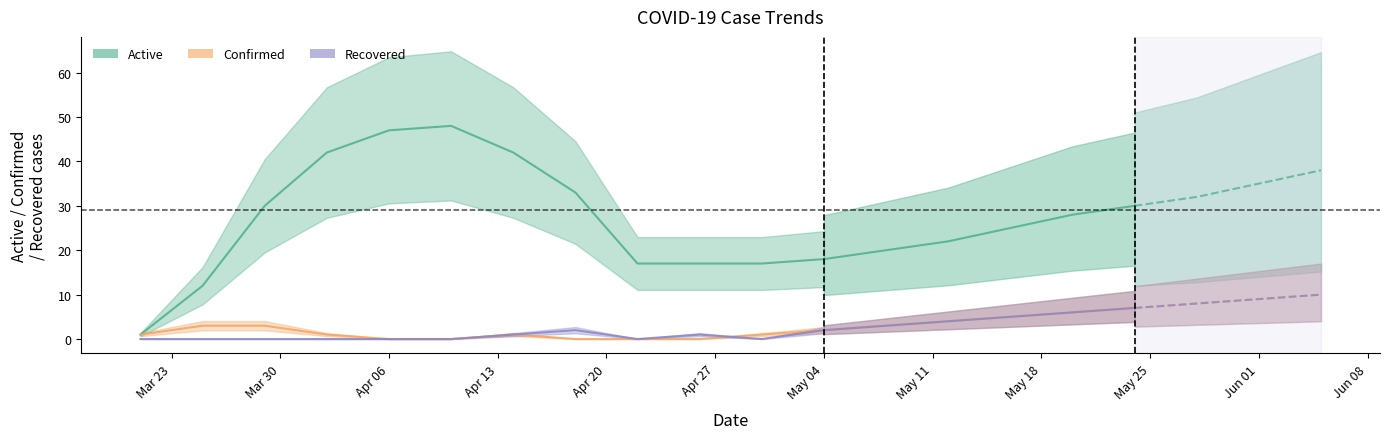

Which series has the largest total across all categories?

Active